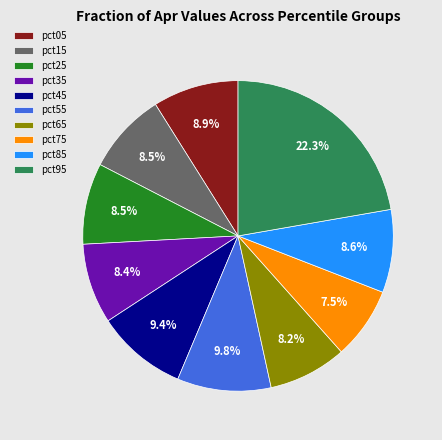

How much of the chart is everything except pct95?

77.7%